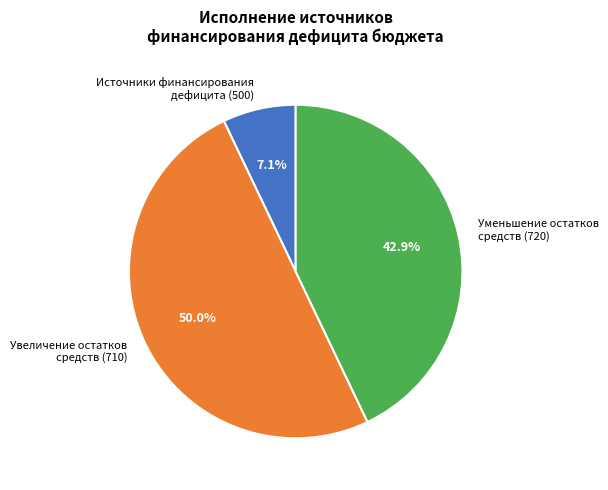

Which slice is the smallest?

Источники финансирования дефицита (500)